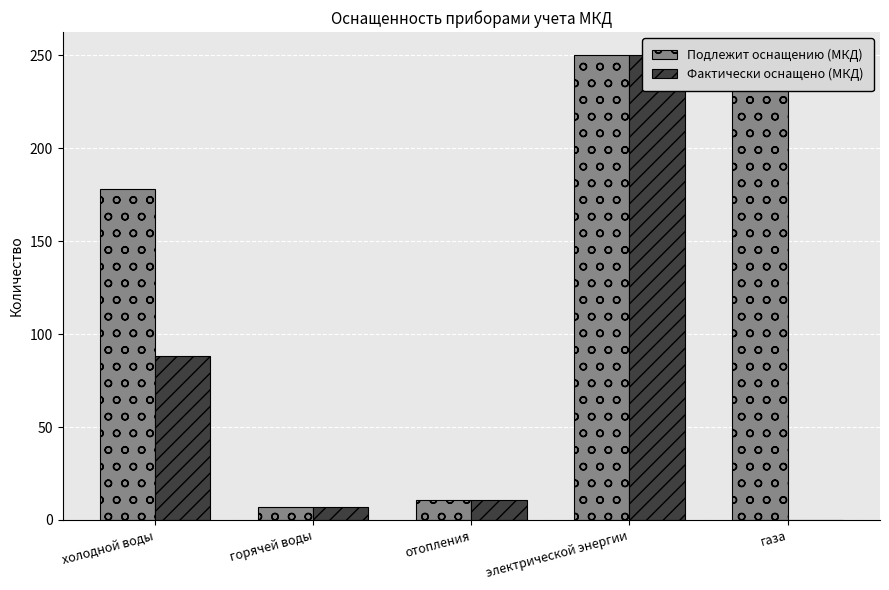

Which series has the largest total across all categories?

Подлежит оснащению (МКД)